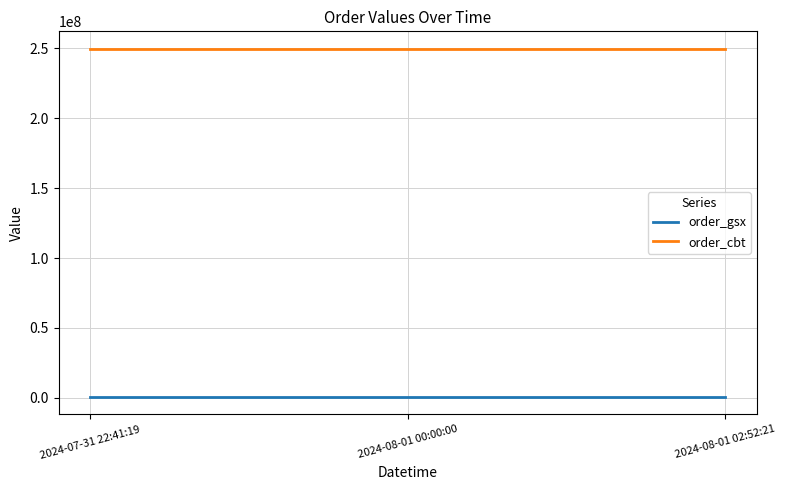

Which series has the largest total across all categories?

order_cbt